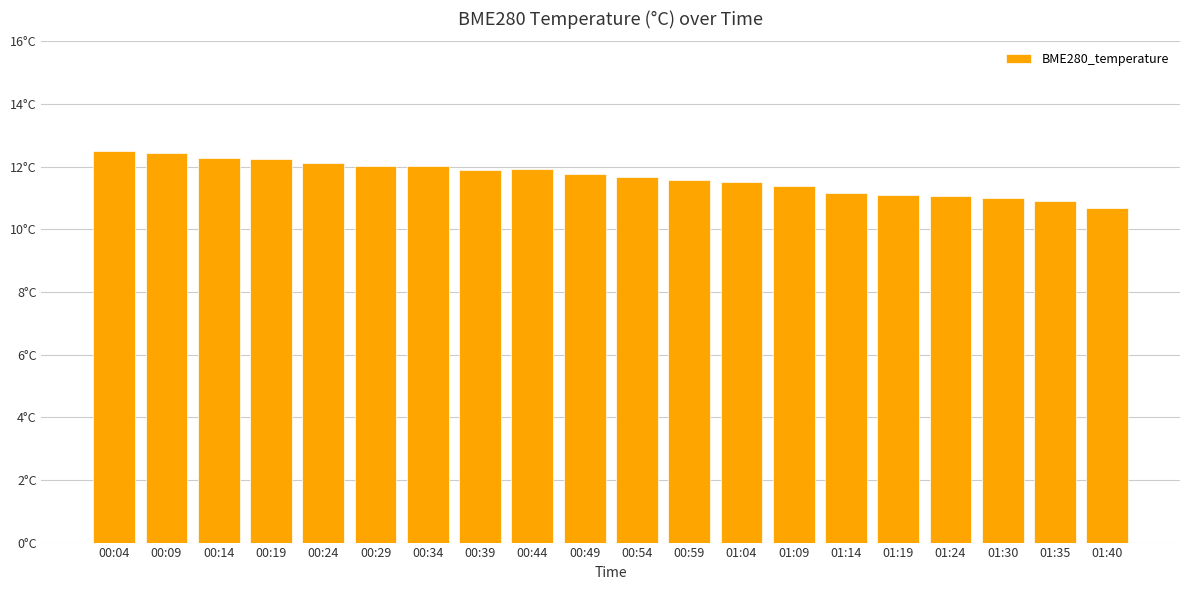

Are the bars horizontal?

No